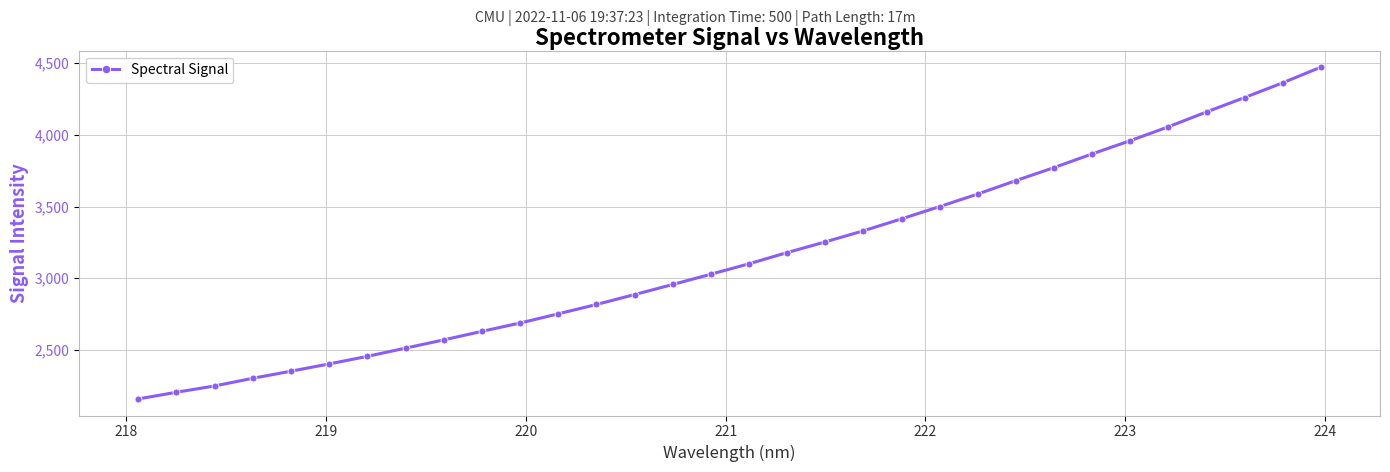

What is the smallest value displayed?

2159.1